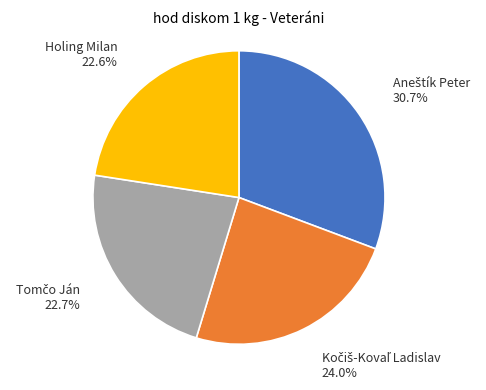

To the nearest percent, what is the difference between the largest and smallest slice percentages?

8%